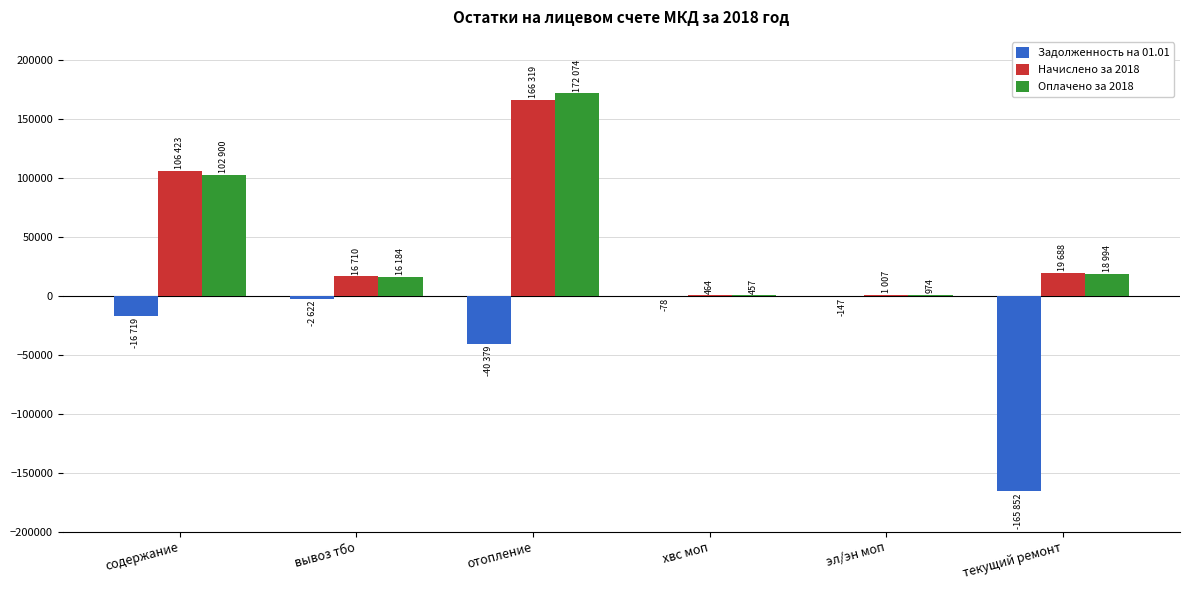

True or false: Задолженность на 01.01 has a value of -165852.6 at текущий ремонт.

True